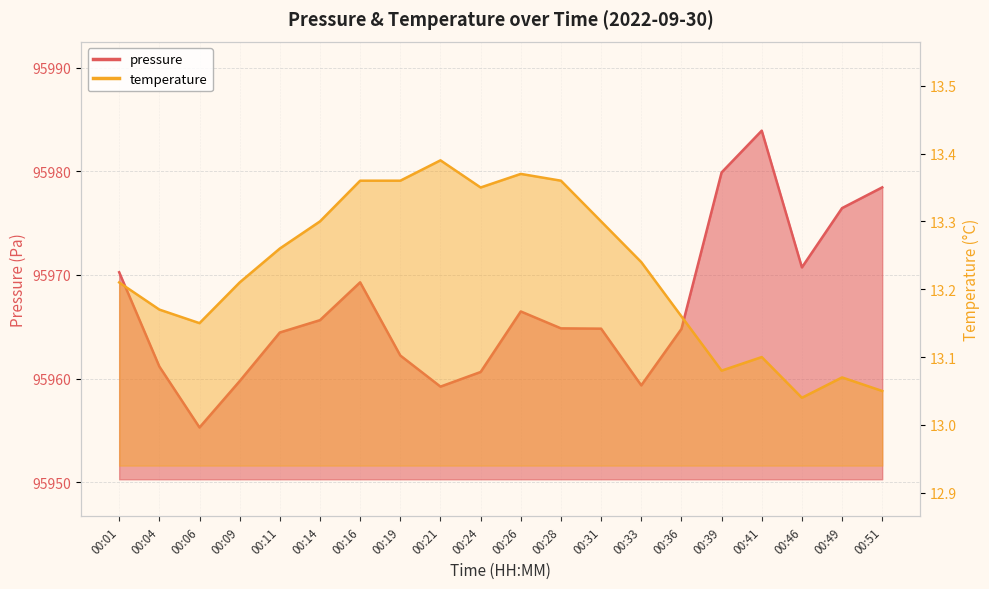

What is the minimum value for temperature?

13.0